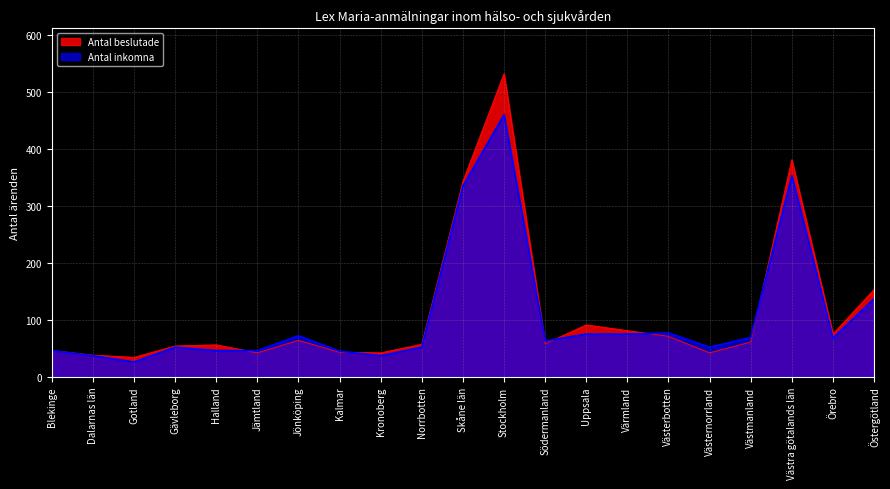

Where is the first local minimum for Antal inkomna?

Gotland